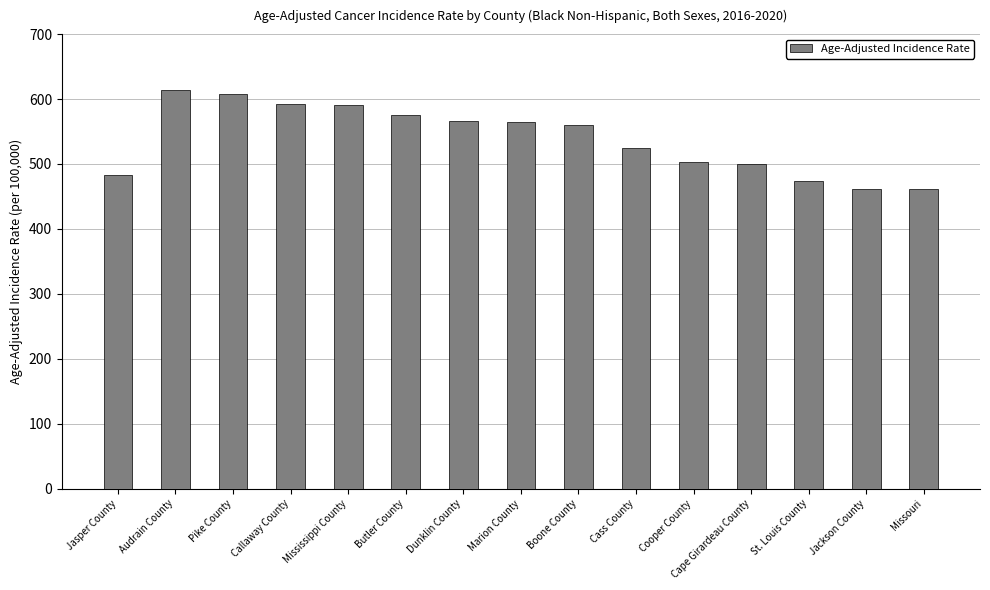

Are the bars grouped side by side (vs. stacked)?

No